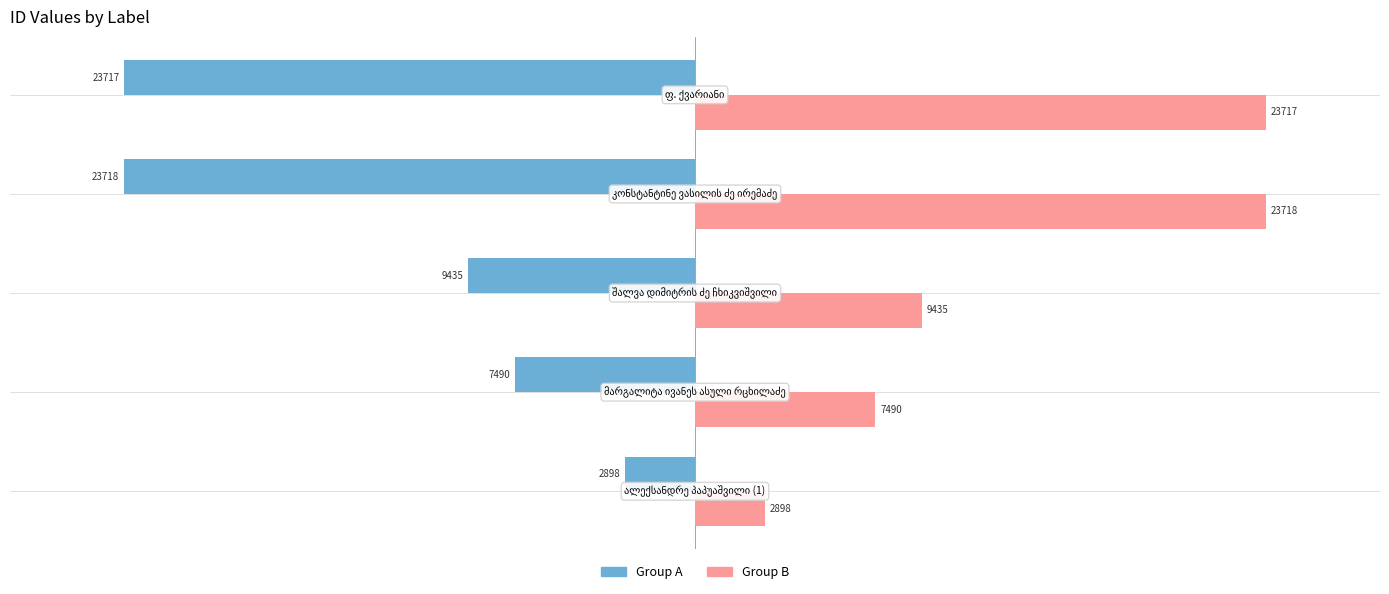

At how many categories does at least one series exceed 2931?

4